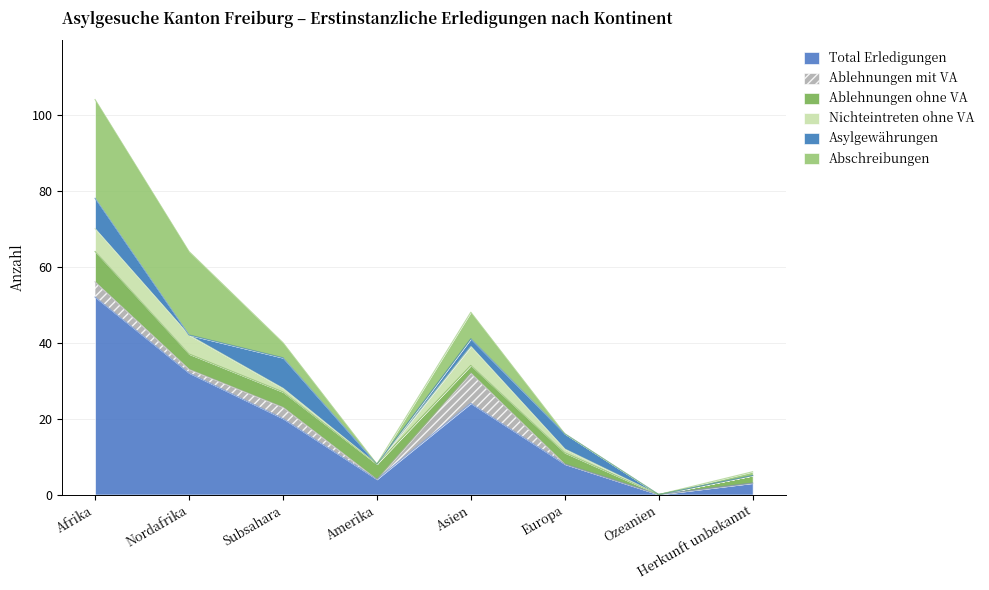

How many lines are shown in the chart?

6